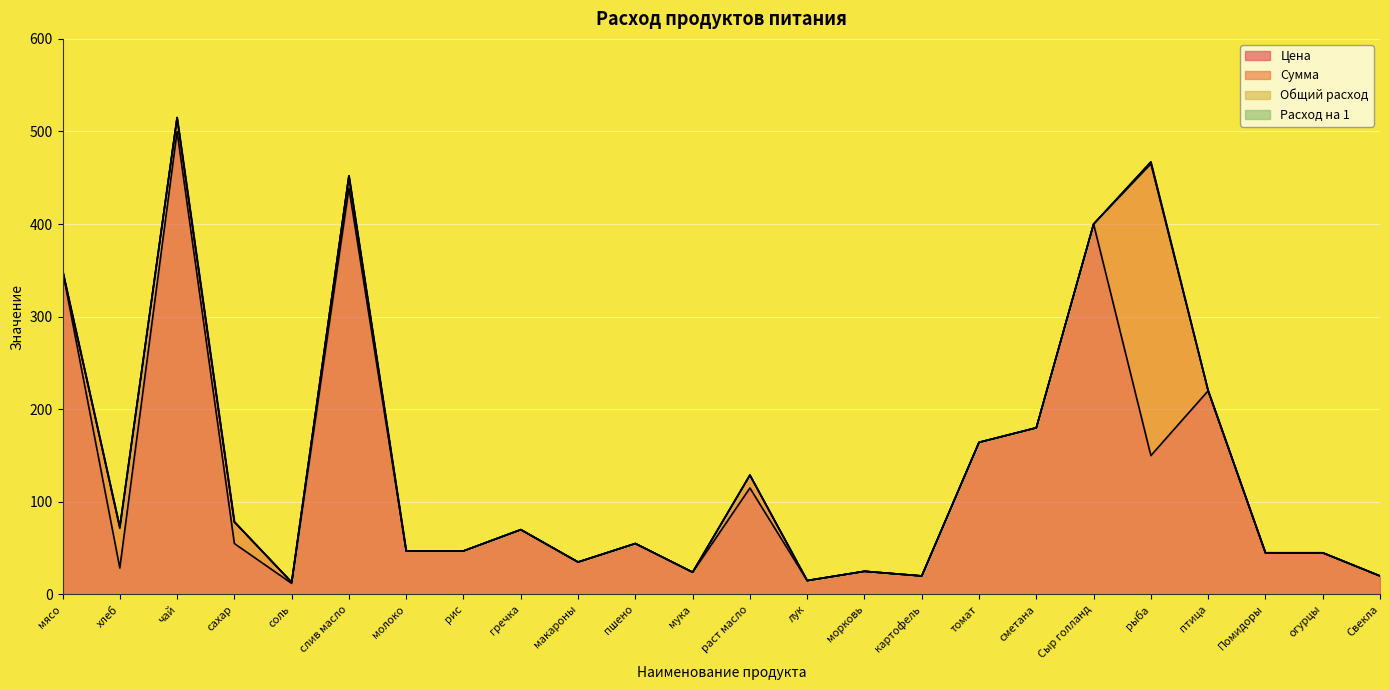

At пшено, list the series in order from smallest to largest.

Сумма, Общий расход, Расход на 1, Цена